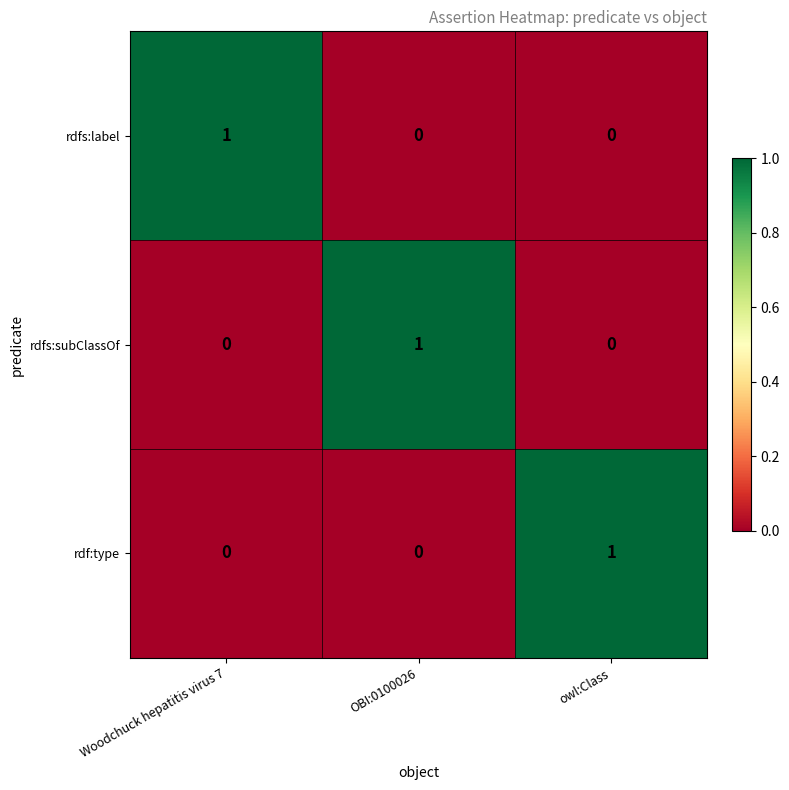

At which label does rdf:type reach its peak?

owl:Class